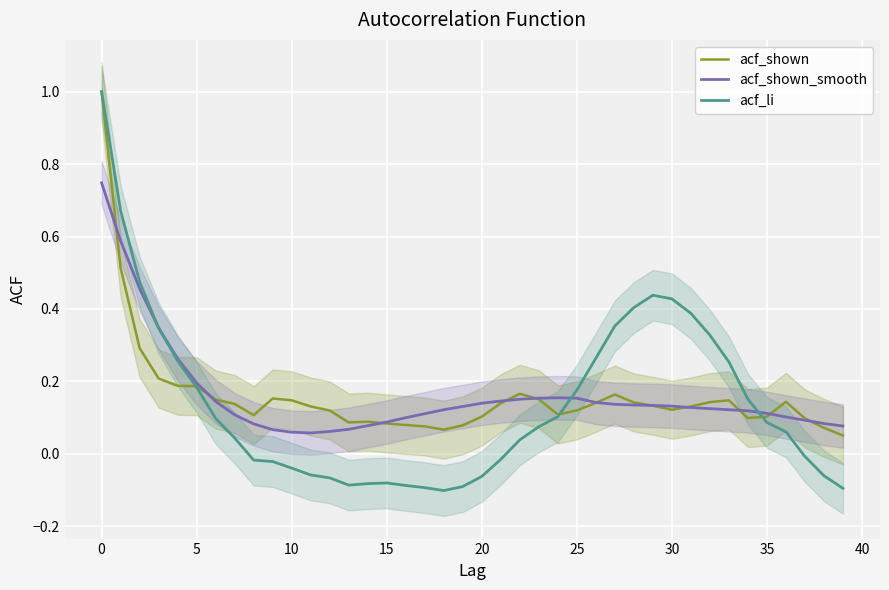

What is the minimum value shown in the chart?

-0.1